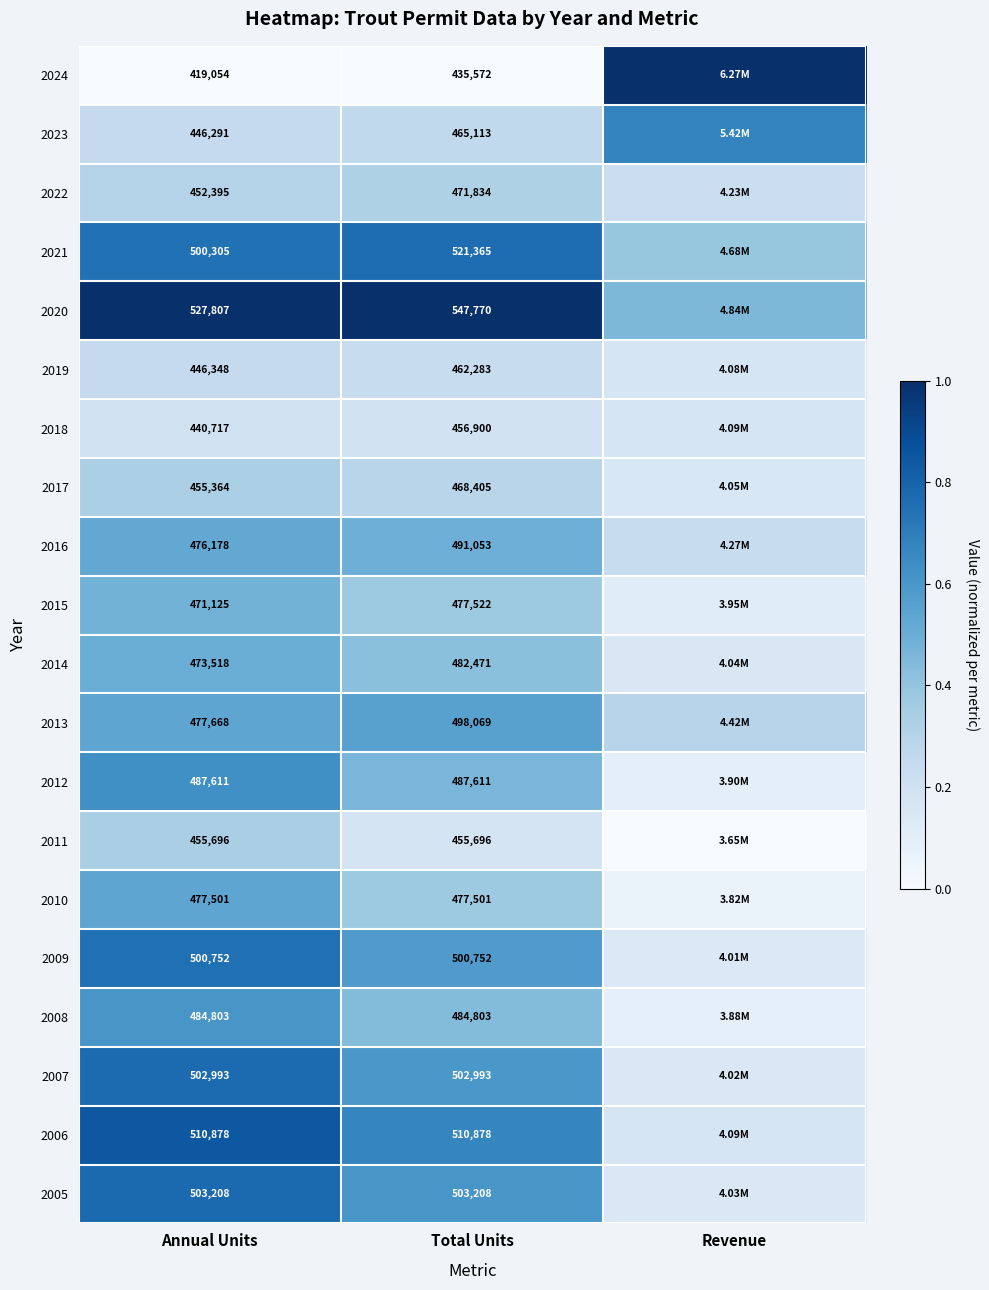

How many distinct data groups are displayed?

20